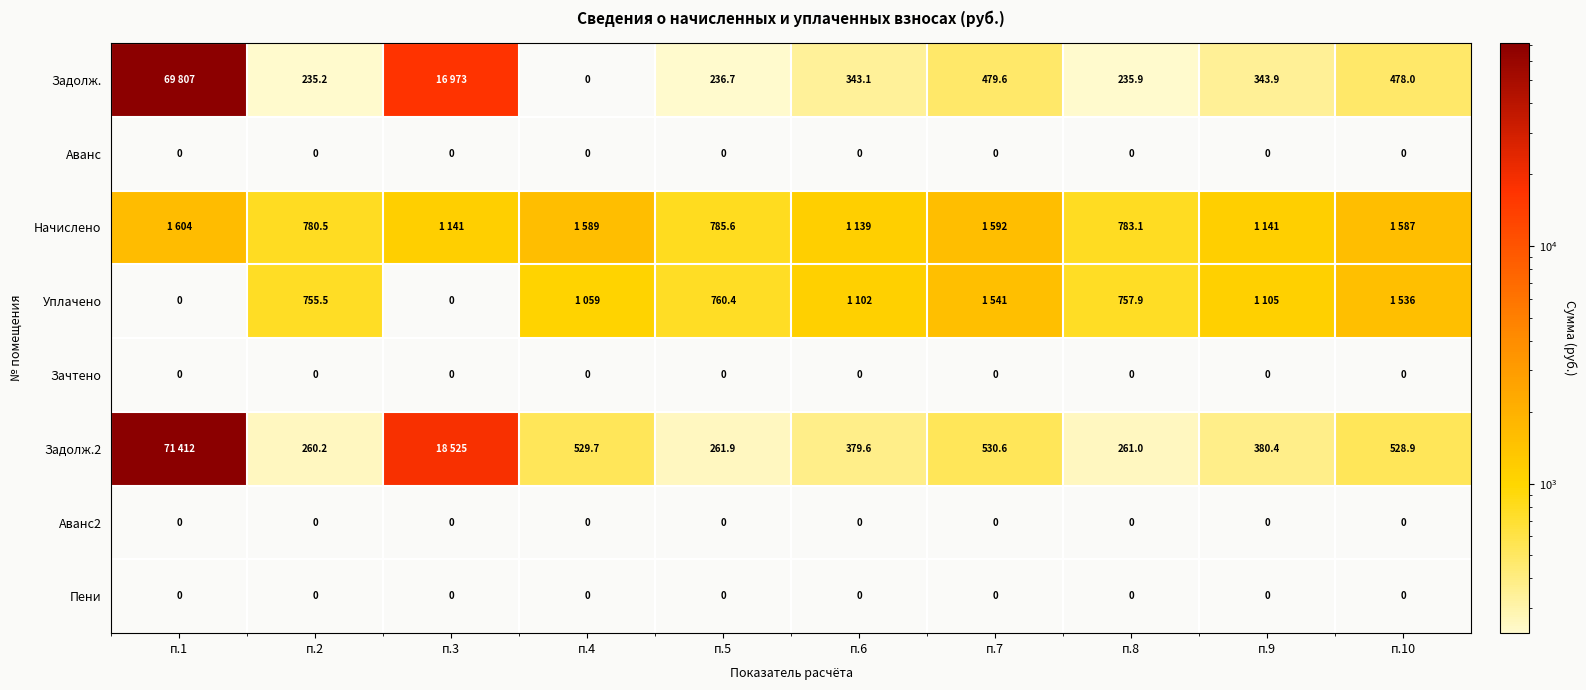

What value does the Начислено series have at п.10?

1586.6